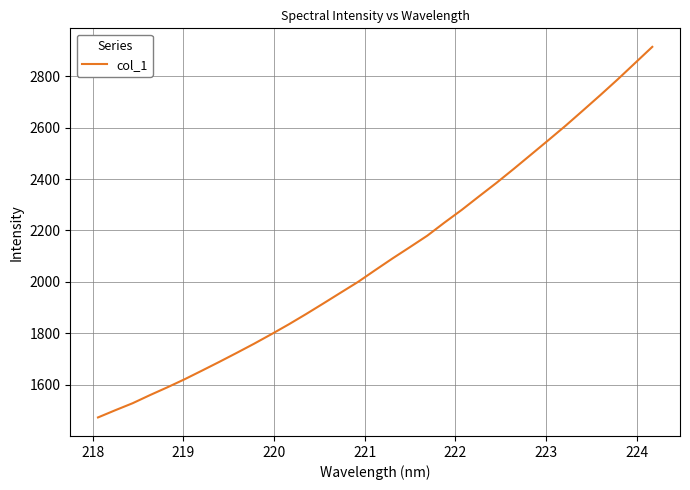

What is the greatest value displayed?

2913.7